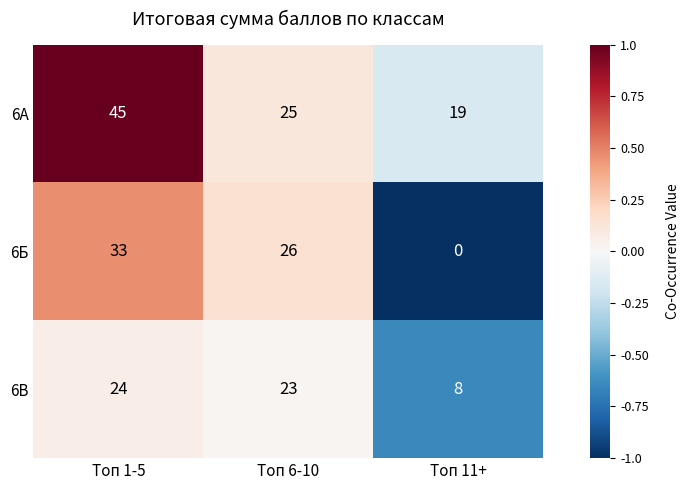

Rank the series at Топ 6-10 from lowest to highest value.

6В, 6А, 6Б